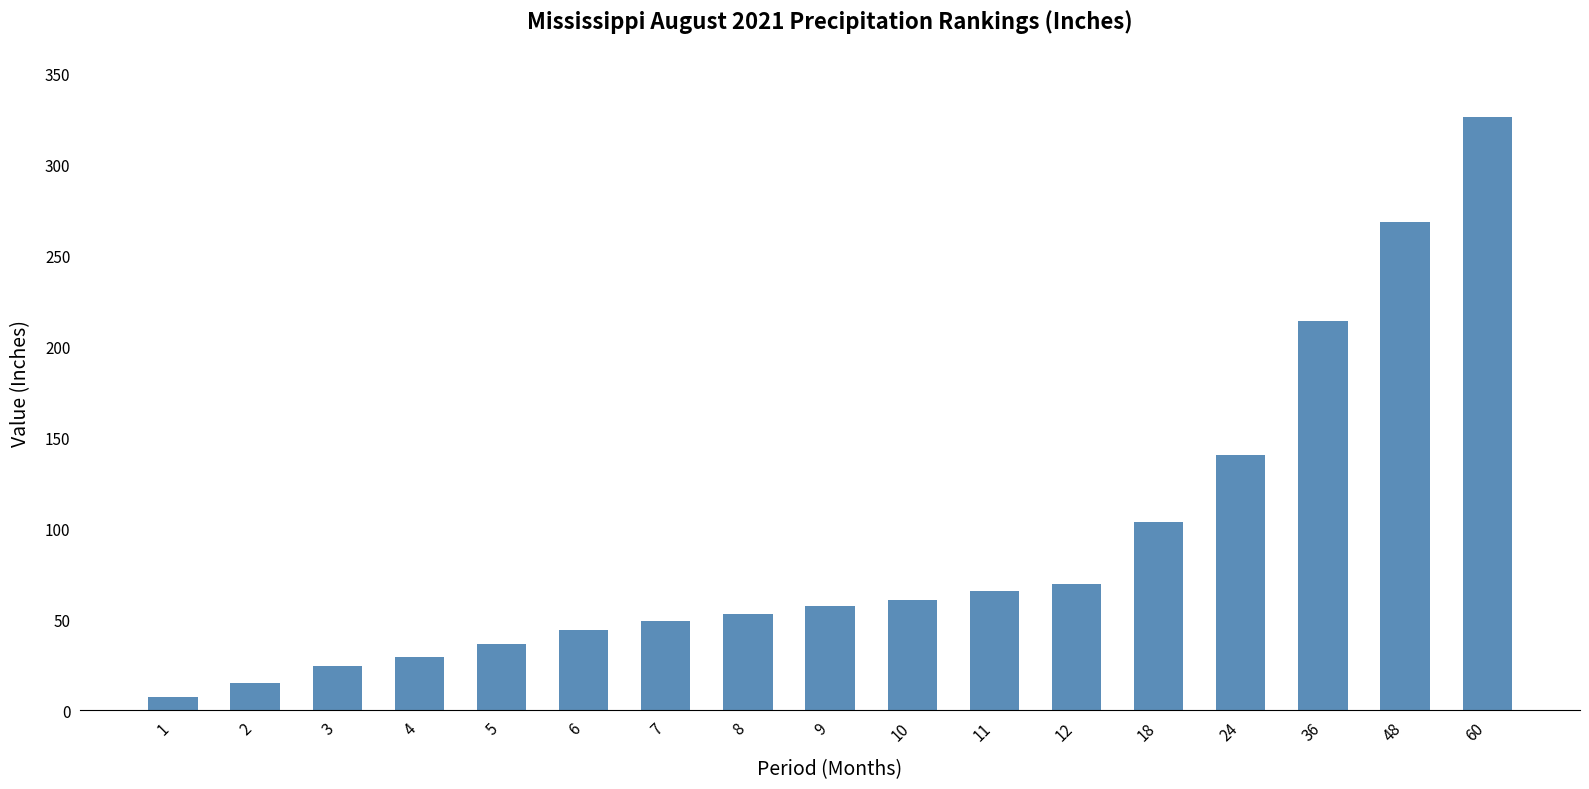

What is the difference between the maximum and minimum values?

318.6